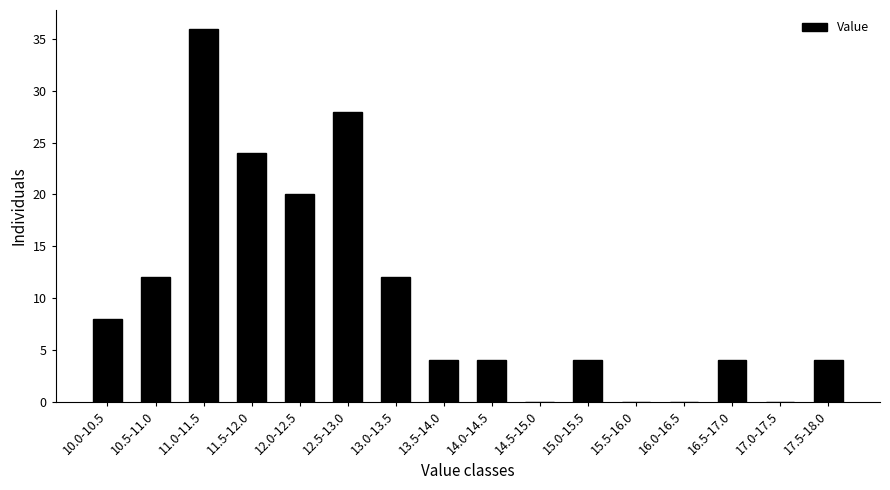

Reading left to right, transcribe all the data shown in this chart.

10.0-10.5=8	10.5-11.0=12	11.0-11.5=36	11.5-12.0=24	12.0-12.5=20	12.5-13.0=28	13.0-13.5=12	13.5-14.0=4	14.0-14.5=4	14.5-15.0=0	15.0-15.5=4	15.5-16.0=0	16.0-16.5=0	16.5-17.0=4	17.0-17.5=0	17.5-18.0=4